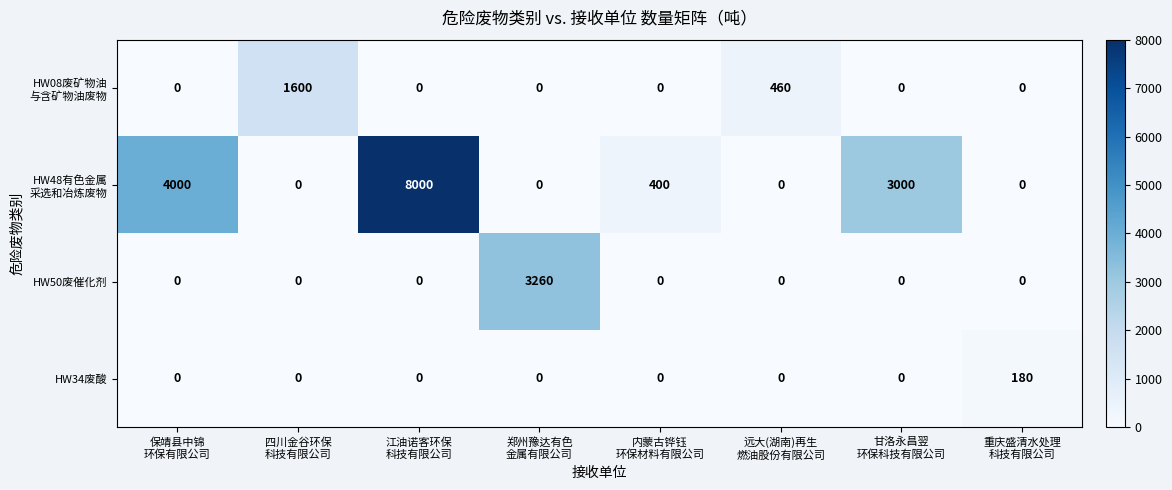

What is the average value of the HW50废催化剂 series?

408